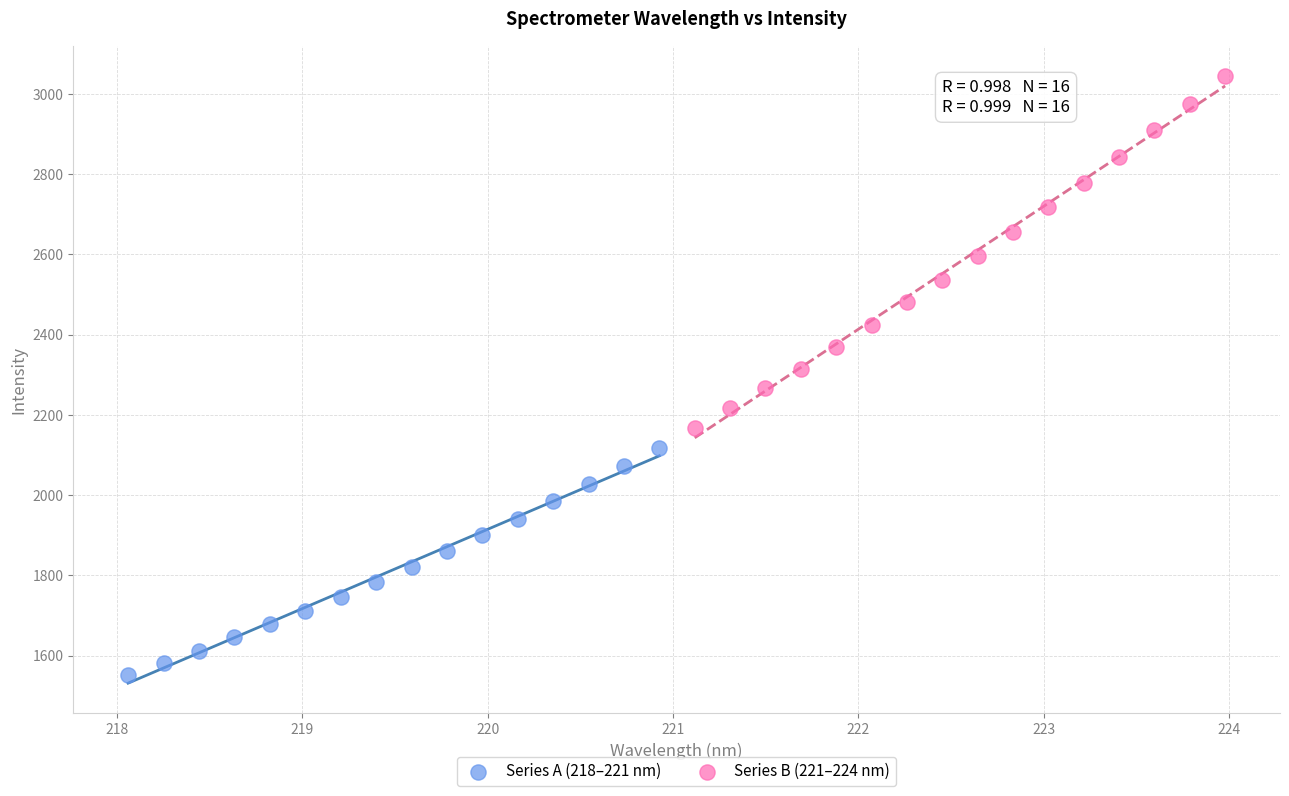

Which series reaches the minimum Y coordinate?

Series A (218–221 nm)